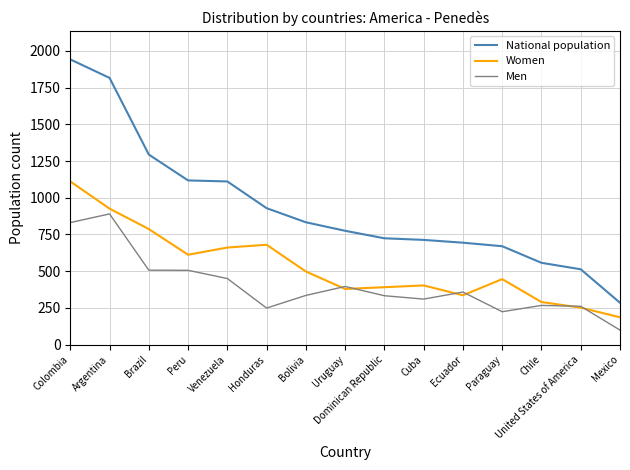

Which series has the largest range (max minus min)?

National population